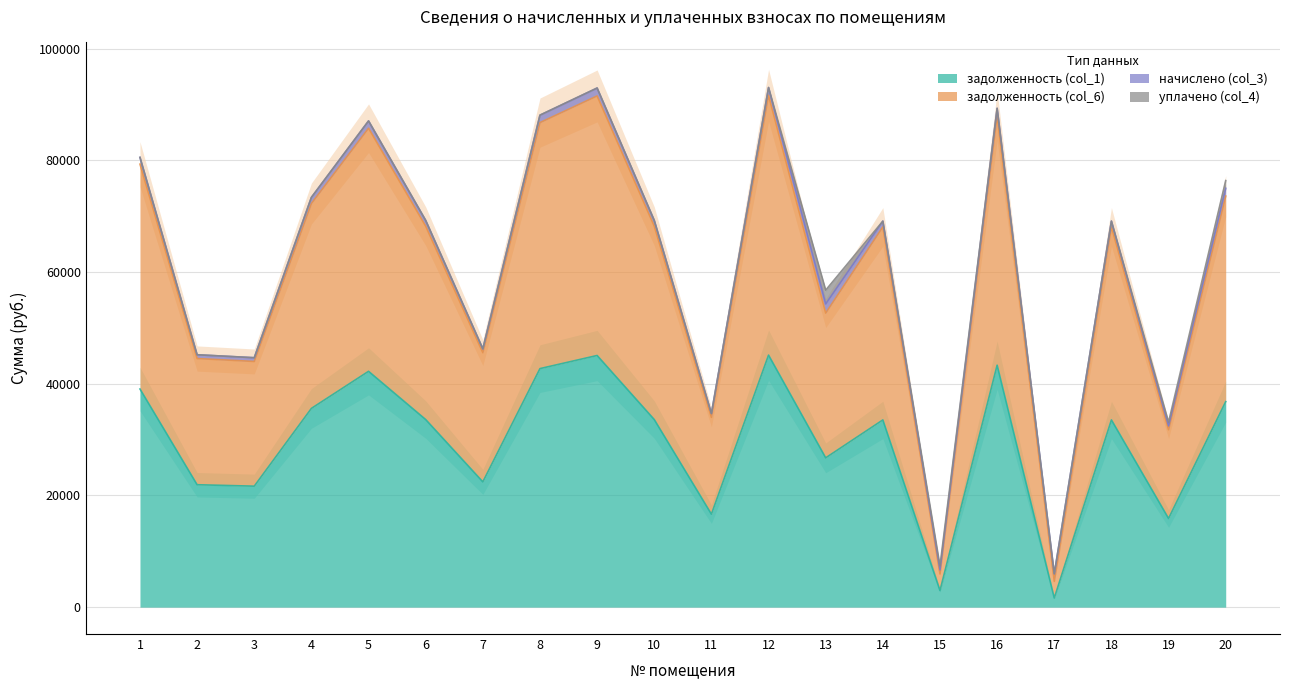

At which category does the chart reach its peak across all series?

12